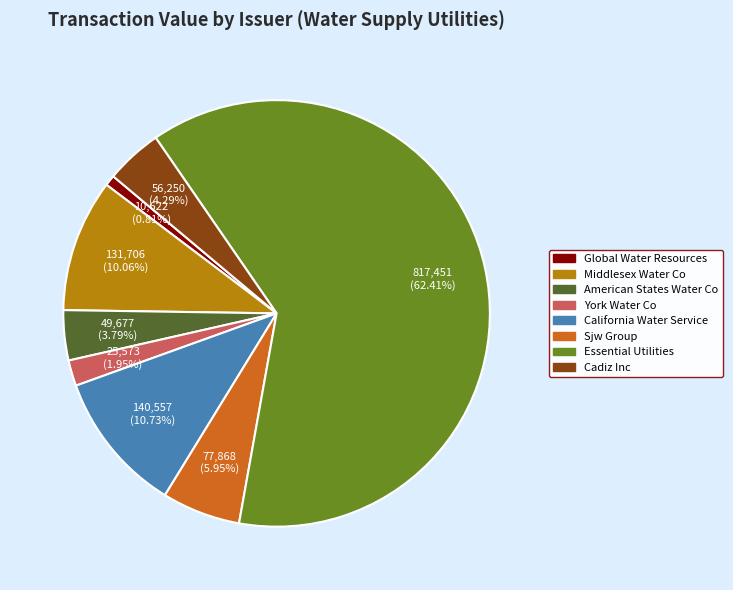

Is the sum of Global Water Resources and York Water Co greater than half?

No